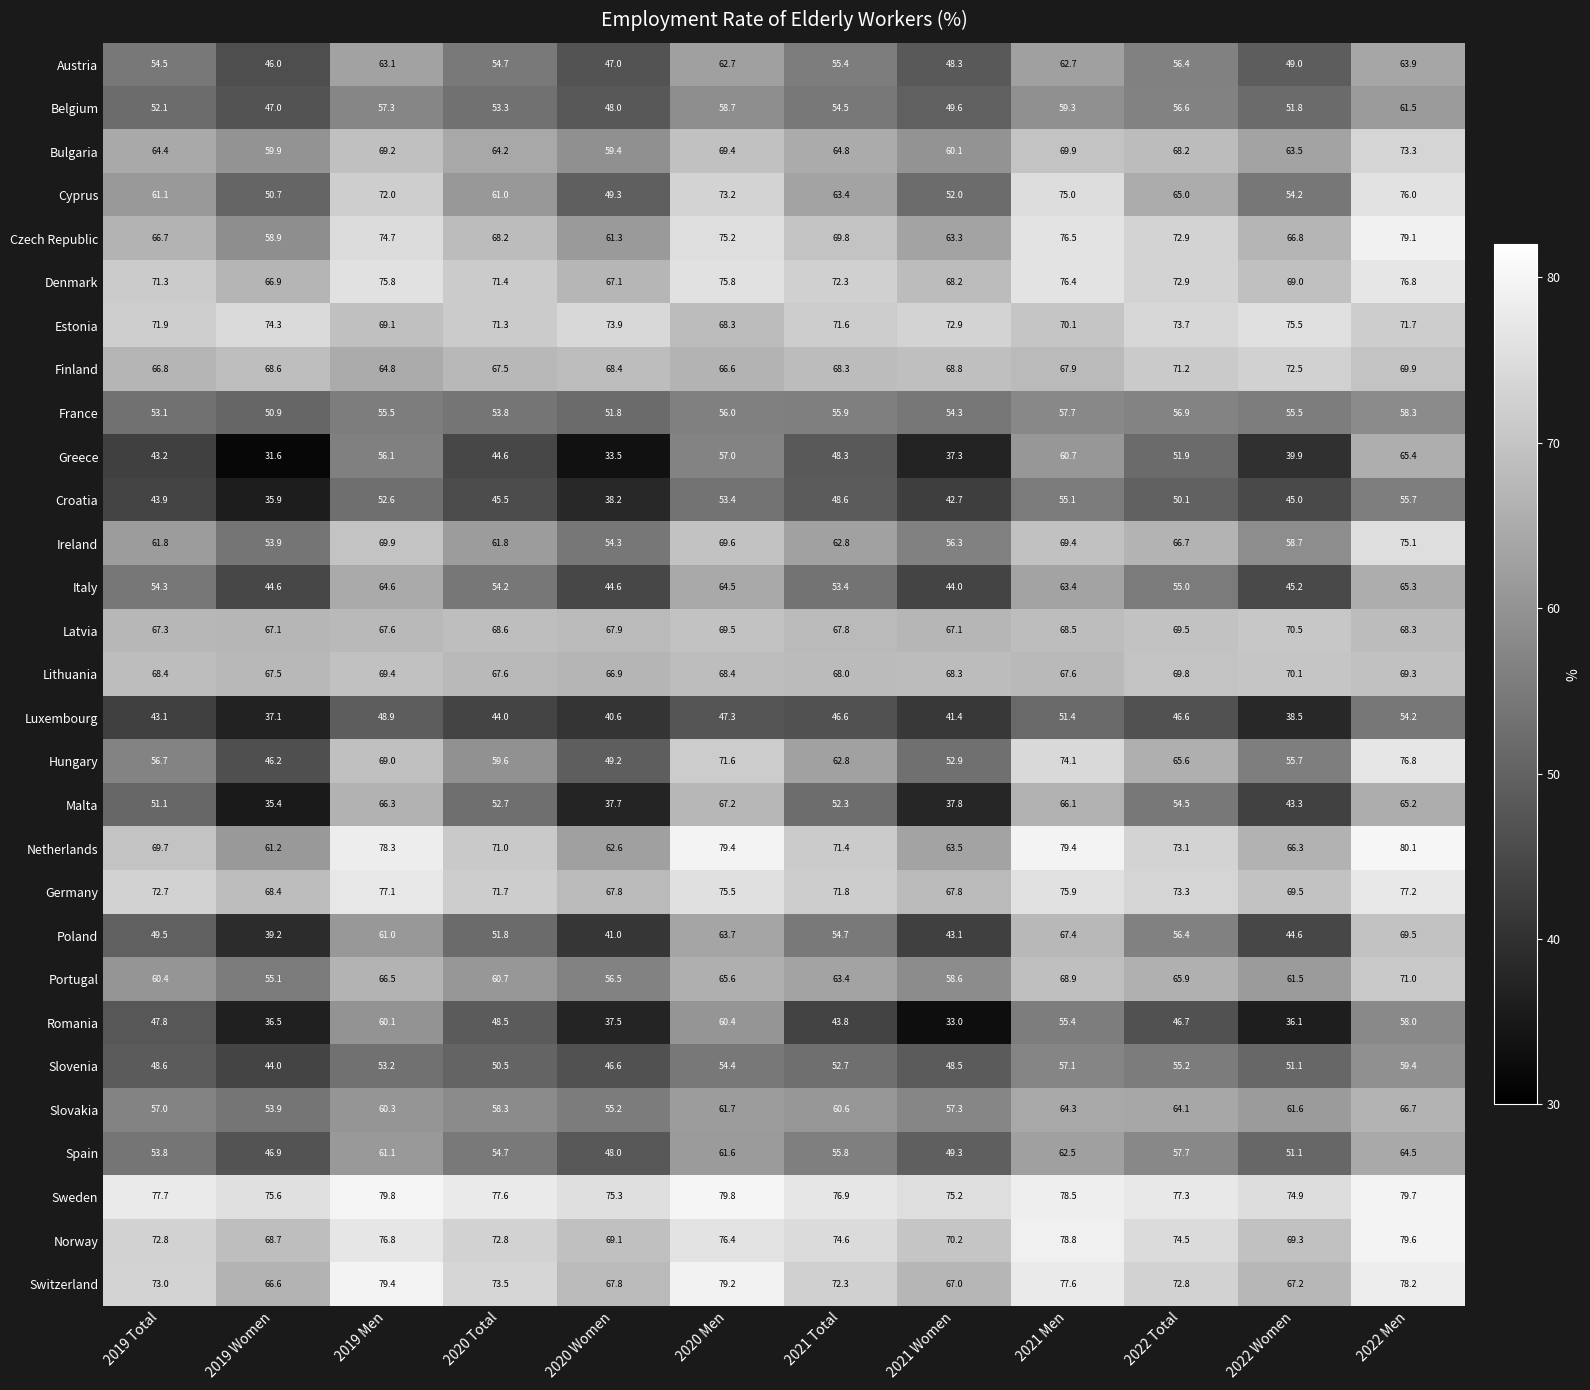

Which category has the lowest value in the Lithuania series?

2020 Women